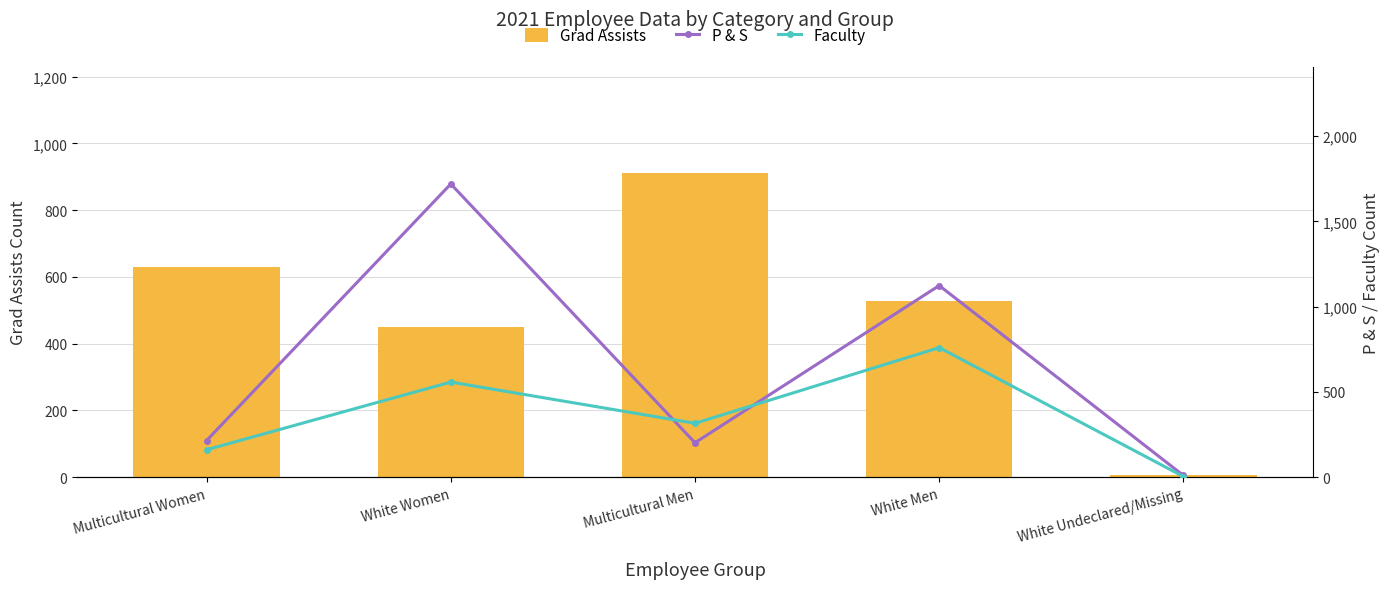

At how many categories does at least one series exceed 22?

4